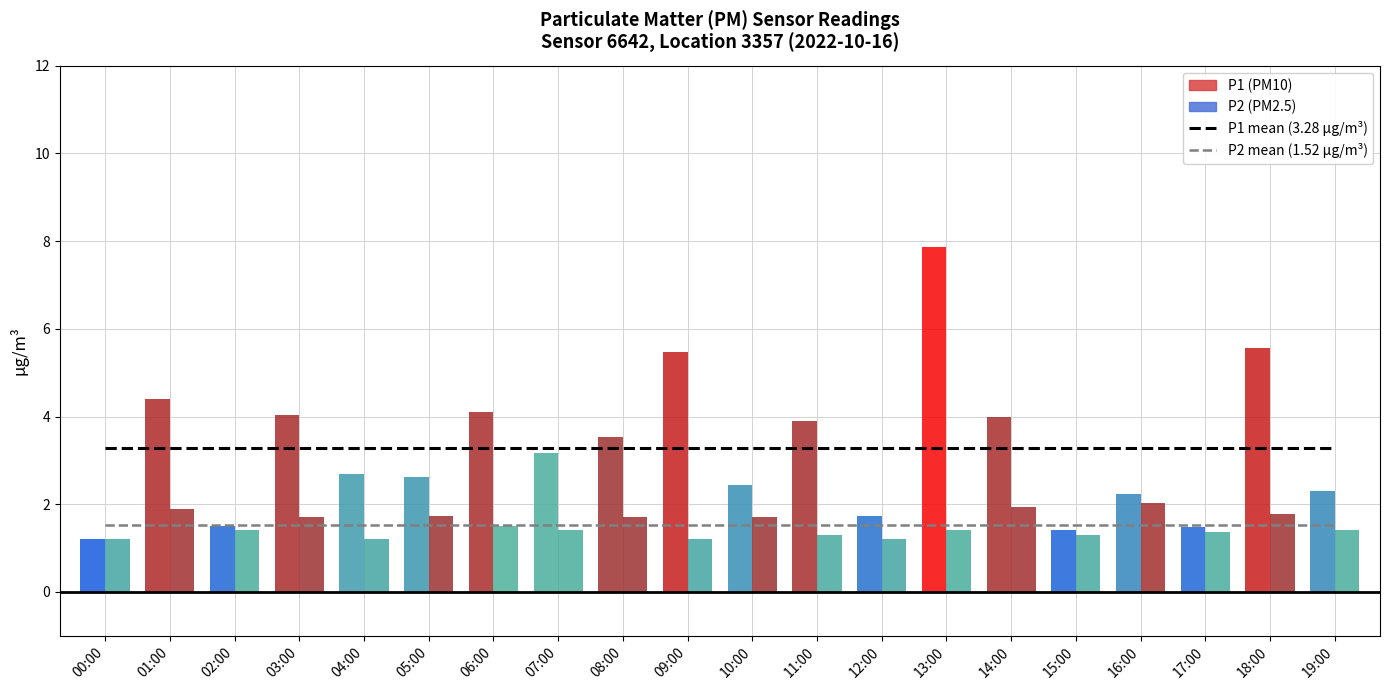

Reading left to right, list all the values displayed in this chart.

P1 mean (3.28 µg/m³): 3.3	3.3	3.3	3.3	3.3	3.3	3.3	3.3	3.3	3.3	3.3	3.3	3.3	3.3	3.3	3.3	3.3	3.3	3.3	3.3
P2 mean (1.52 µg/m³): 1.5	1.5	1.5	1.5	1.5	1.5	1.5	1.5	1.5	1.5	1.5	1.5	1.5	1.5	1.5	1.5	1.5	1.5	1.5	1.5